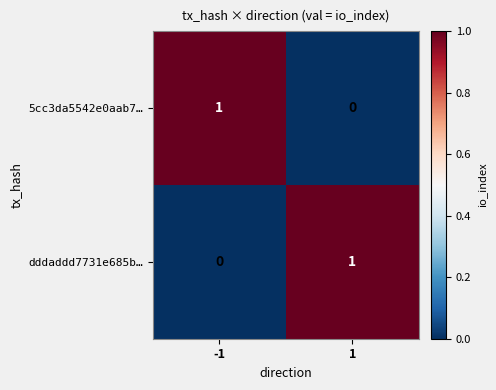

List the labels in order of dddaddd7731e685b… value, largest first.

1, -1